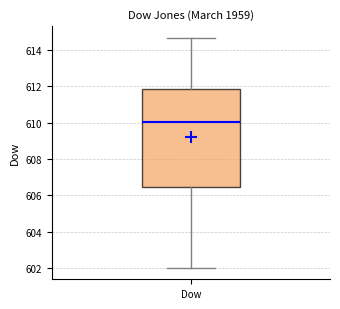

Where is the lower edge of the box for Dow on the y-axis? The values are not printed on the chart, so give them approximately, as read against the axis.

606.4